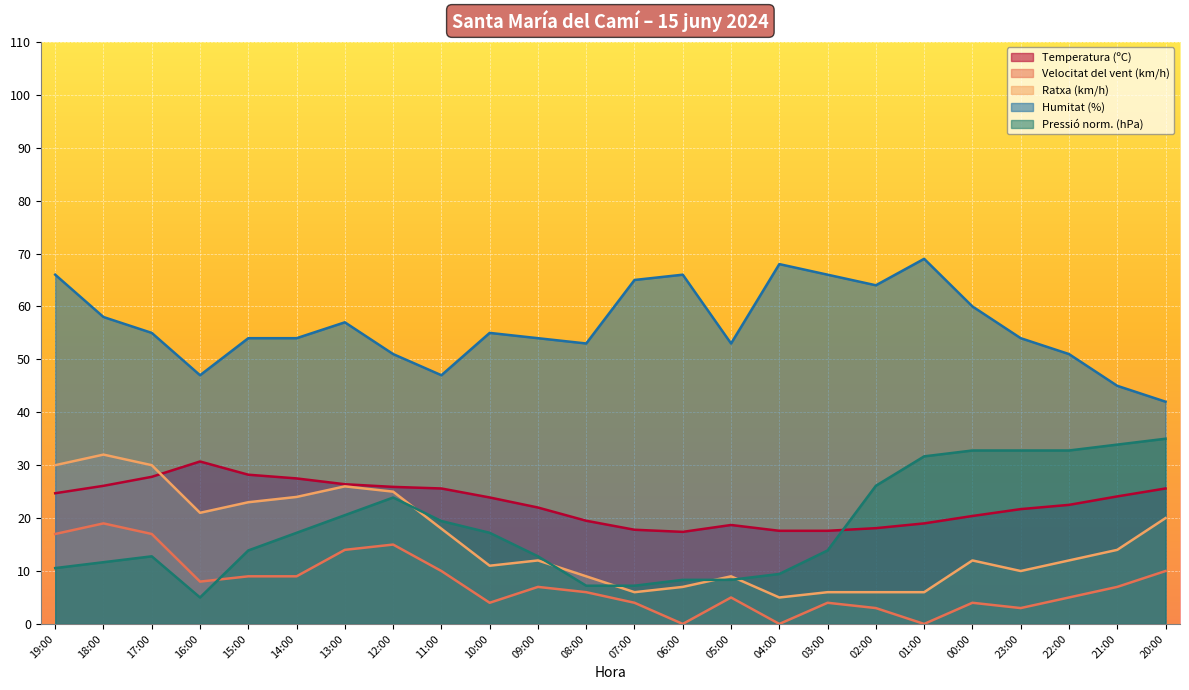

What is the sum of the Pressió (hPa) values at 15:00 and 06:00?

22.2